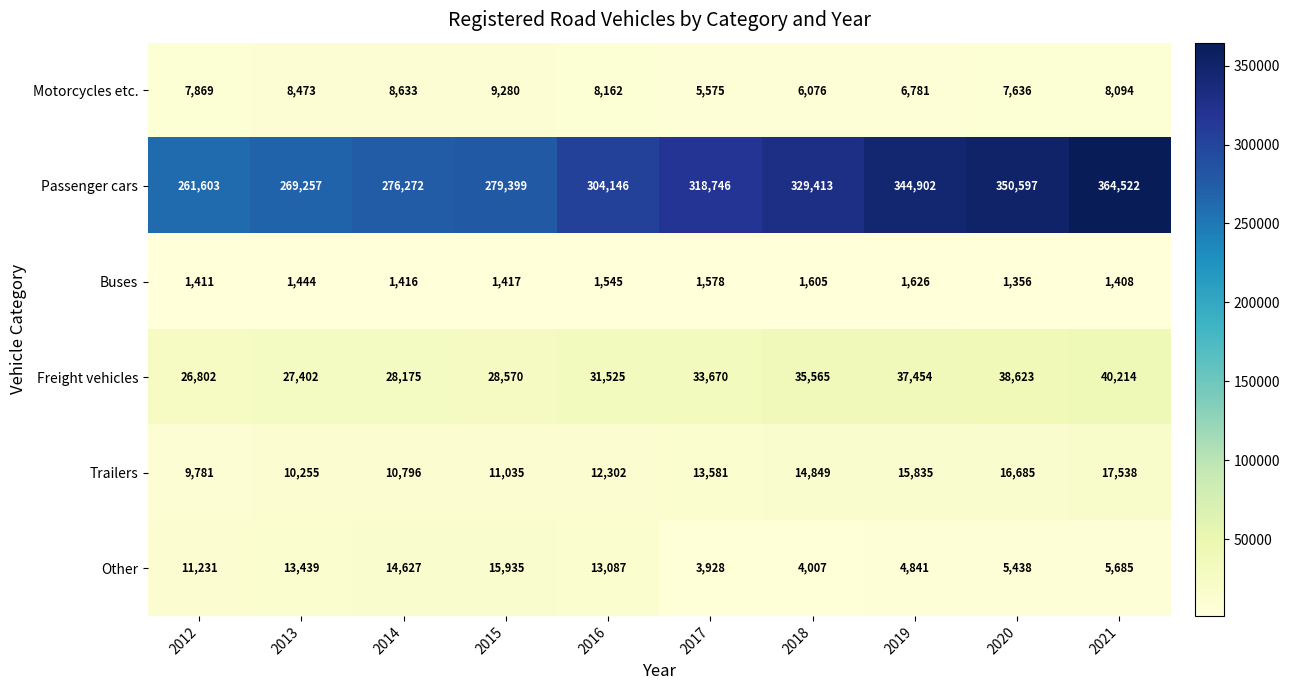

Which series has the largest total across all categories?

Passenger cars